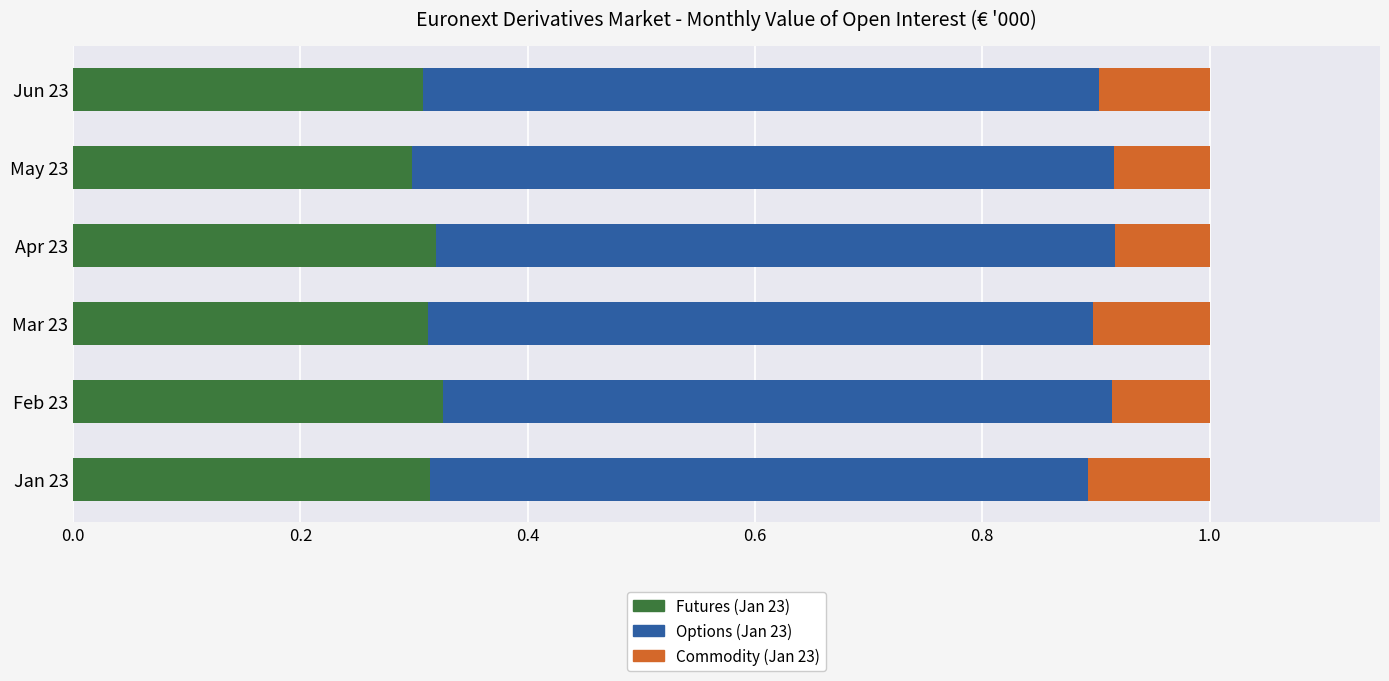

What is the total value across all series at Jan 23?

1.0